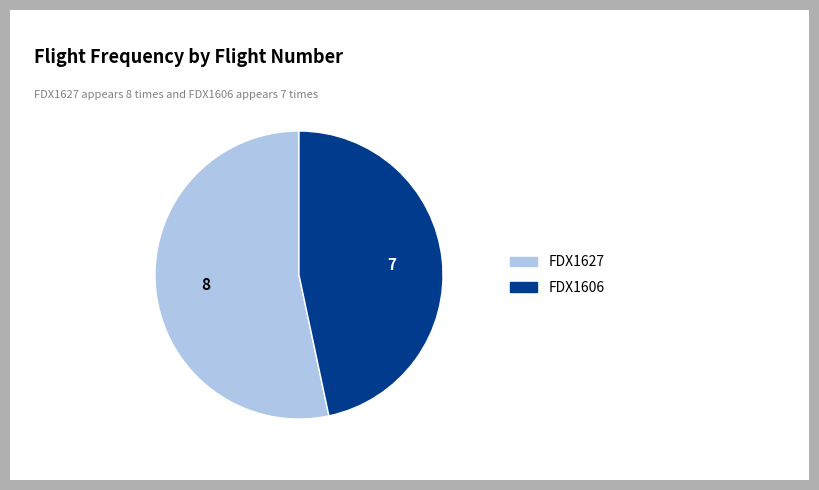

Approximately how many times larger is the value at FDX1627 compared to FDX1606?

1.1